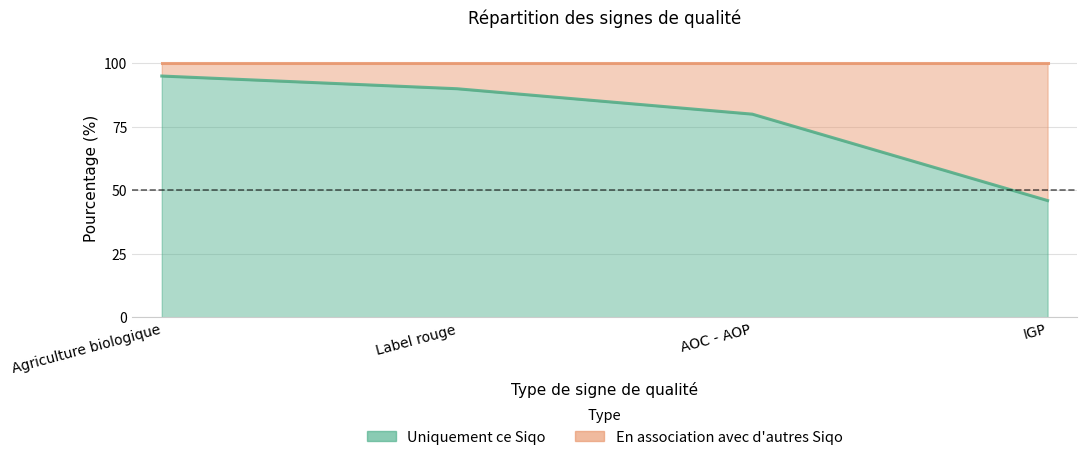

How many values are between 80 and 95?

3